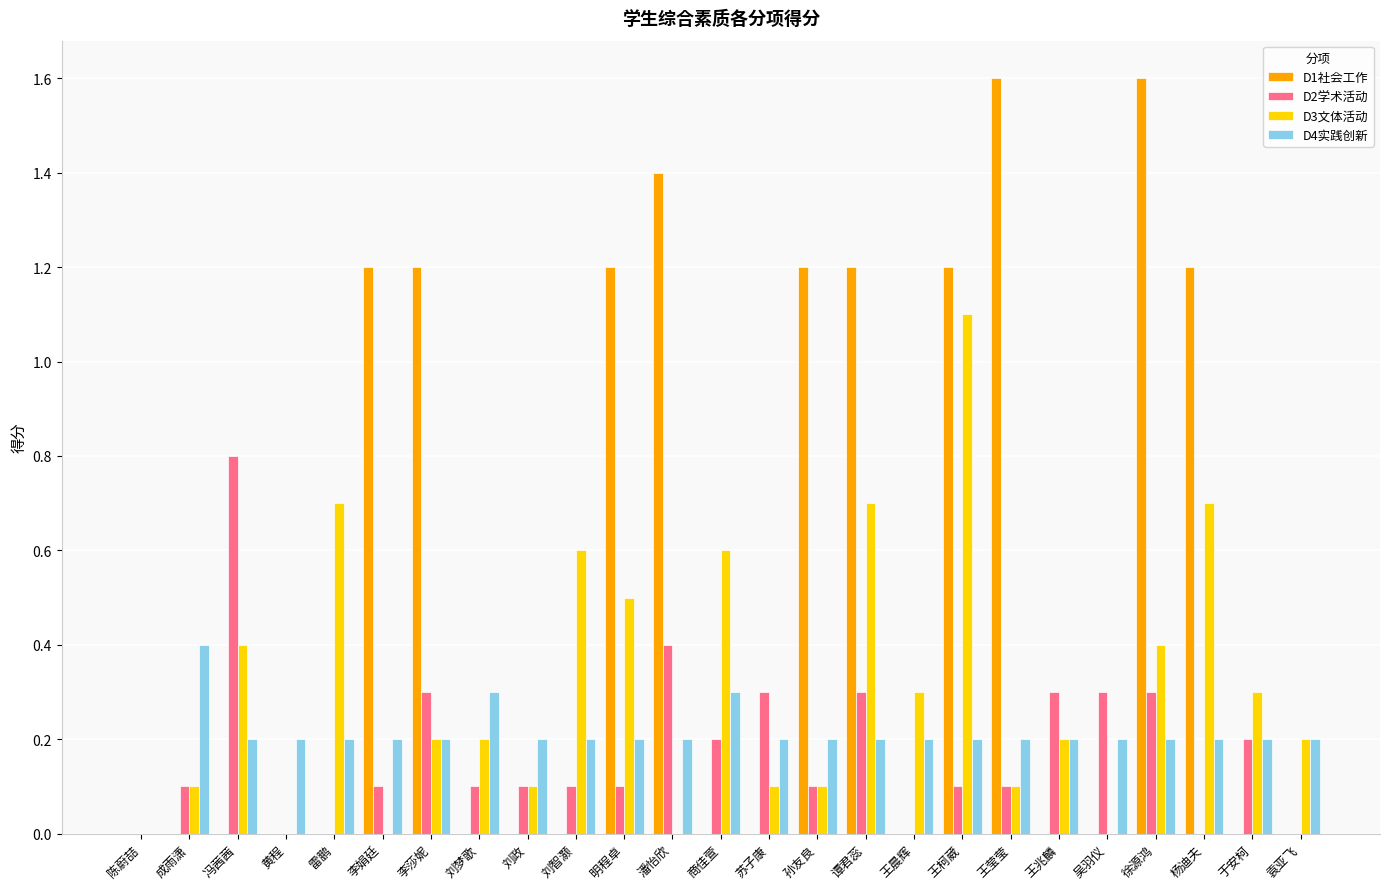

The D4实践创新 series shows 0.2 at 李莎妮. True or false?

True